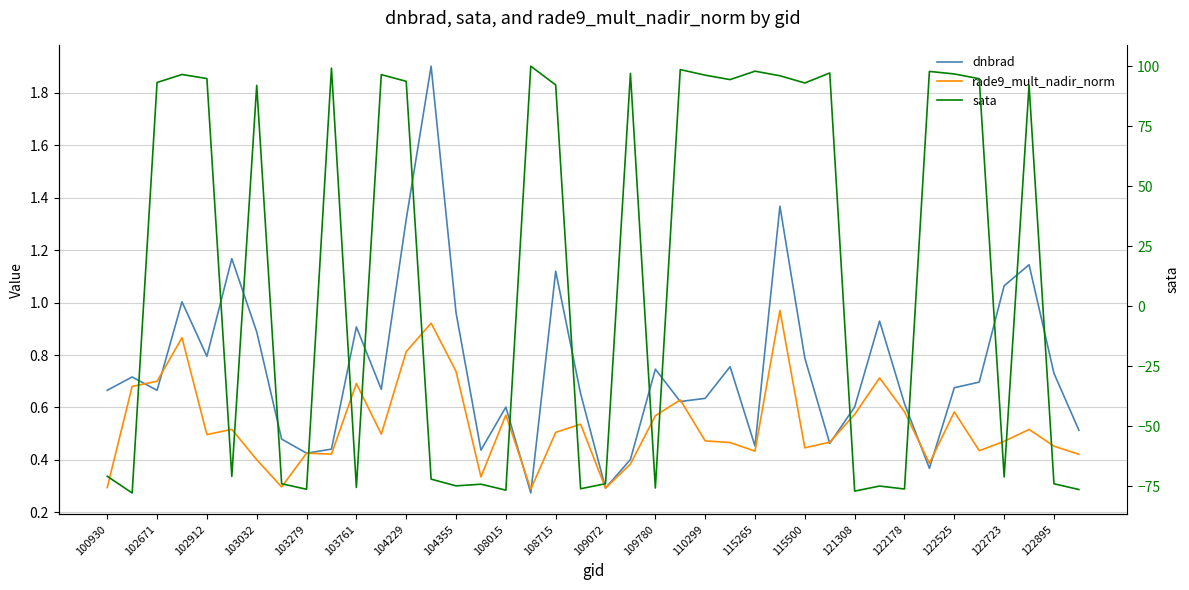

Is the value of rade9_mult_nadir_norm at 39 greater than the value of sata at 108715?

No